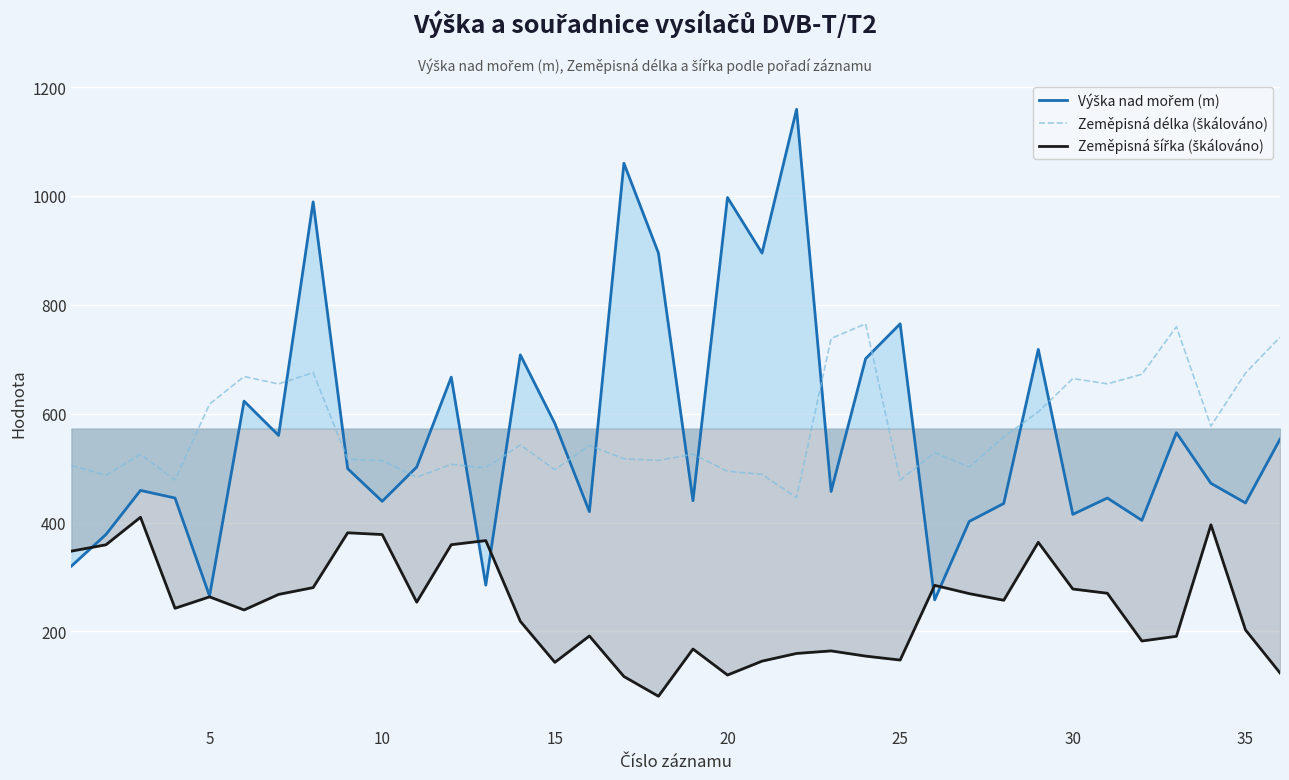

What is the minimum value shown in the chart?

80.9